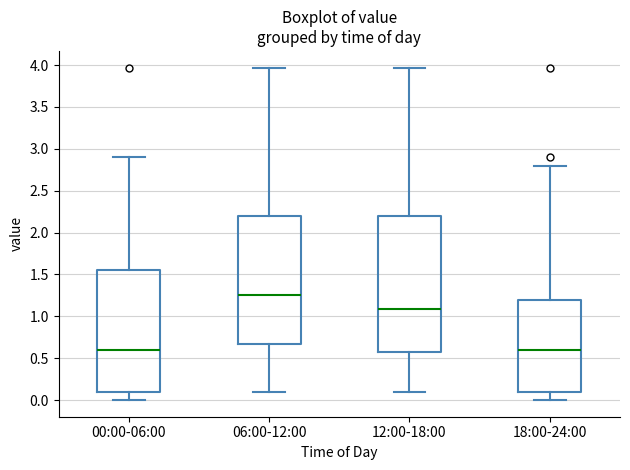

Which box is the tallest, from its lower edge to its upper edge?

12:00-18:00